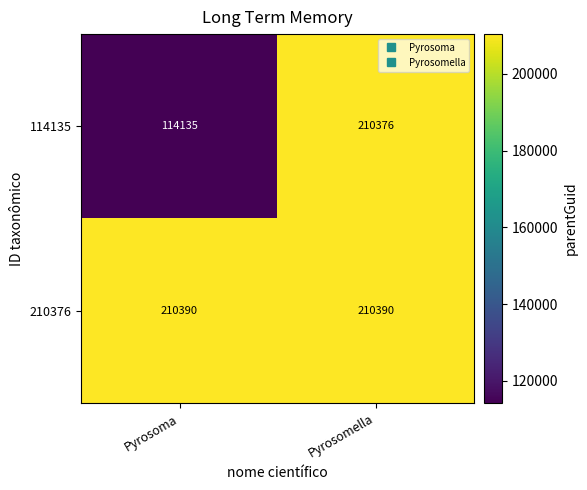

The value of 114135 at Pyrosoma is 114135. True or false?

True